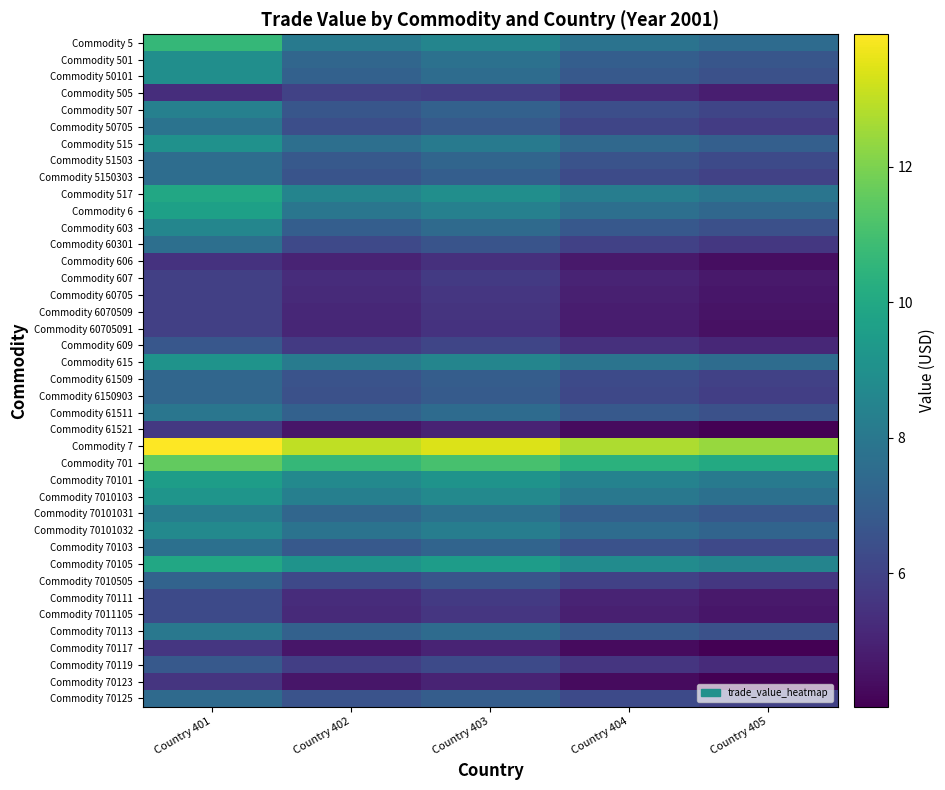

Reading left to right, list all the values displayed in this chart.

Commodity 5: Country 401=10.6	Country 402=8.1	Country 403=8.5	Country 404=7.8	Country 405=7.5
Commodity 501: Country 401=8.9	Country 402=7.3	Country 403=7.7	Country 404=7.0	Country 405=6.7
Commodity 50101: Country 401=8.9	Country 402=7.1	Country 403=7.6	Country 404=6.8	Country 405=6.5
Commodity 505: Country 401=5.3	Country 402=6.0	Country 403=5.9	Country 404=5.2	Country 405=4.9
Commodity 507: Country 401=8.3	Country 402=6.7	Country 403=7.1	Country 404=6.4	Country 405=6.1
Commodity 50705: Country 401=7.8	Country 402=6.4	Country 403=6.8	Country 404=6.1	Country 405=5.8
Commodity 515: Country 401=9.0	Country 402=7.7	Country 403=8.1	Country 404=7.4	Country 405=7.0
Commodity 51503: Country 401=7.6	Country 402=6.8	Country 403=7.2	Country 404=6.6	Country 405=6.2
Commodity 5150303: Country 401=7.6	Country 402=6.6	Country 403=7.0	Country 404=6.3	Country 405=6.0
Commodity 517: Country 401=10.0	Country 402=8.5	Country 403=8.9	Country 404=8.2	Country 405=7.9
Commodity 6: Country 401=9.7	Country 402=7.9	Country 403=8.3	Country 404=7.7	Country 405=7.3
Commodity 603: Country 401=8.6	Country 402=7.0	Country 403=7.4	Country 404=6.7	Country 405=6.4
Commodity 60301: Country 401=7.6	Country 402=6.2	Country 403=6.6	Country 404=5.9	Country 405=5.6
Commodity 606: Country 401=5.5	Country 402=5.0	Country 403=5.4	Country 404=4.7	Country 405=4.4
Commodity 607: Country 401=5.9	Country 402=5.3	Country 403=5.7	Country 404=5.0	Country 405=4.7
Commodity 60705: Country 401=5.9	Country 402=5.2	Country 403=5.6	Country 404=4.9	Country 405=4.6
Commodity 6070509: Country 401=5.9	Country 402=5.1	Country 403=5.5	Country 404=4.8	Country 405=4.5
Commodity 60705091: Country 401=5.9	Country 402=5.1	Country 403=5.5	Country 404=4.8	Country 405=4.5
Commodity 609: Country 401=6.7	Country 402=5.7	Country 403=6.1	Country 404=5.4	Country 405=5.1
Commodity 615: Country 401=9.1	Country 402=8.2	Country 403=8.6	Country 404=7.9	Country 405=7.6
Commodity 61509: Country 401=7.3	Country 402=6.6	Country 403=7.0	Country 404=6.3	Country 405=6.0
Commodity 6150903: Country 401=7.3	Country 402=6.5	Country 403=6.9	Country 404=6.2	Country 405=5.9
Commodity 61511: Country 401=7.9	Country 402=7.1	Country 403=7.5	Country 404=6.8	Country 405=6.5
Commodity 61521: Country 401=5.7	Country 402=4.6	Country 403=5.0	Country 404=4.3	Country 405=4.0
Commodity 7: Country 401=14.0	Country 402=13.0	Country 403=13.4	Country 404=12.7	Country 405=12.4
Commodity 701: Country 401=11.6	Country 402=10.6	Country 403=11.1	Country 404=10.4	Country 405=10.0
Commodity 70101: Country 401=9.6	Country 402=8.7	Country 403=9.1	Country 404=8.4	Country 405=8.1
Commodity 7010103: Country 401=9.2	Country 402=8.3	Country 403=8.7	Country 404=8.0	Country 405=7.7
Commodity 70101031: Country 401=8.2	Country 402=7.3	Country 403=7.7	Country 404=7.0	Country 405=6.7
Commodity 70101032: Country 401=8.7	Country 402=7.8	Country 403=8.2	Country 404=7.5	Country 405=7.2
Commodity 70103: Country 401=7.7	Country 402=6.8	Country 403=7.2	Country 404=6.5	Country 405=6.2
Commodity 70105: Country 401=10.0	Country 402=9.1	Country 403=9.5	Country 404=8.8	Country 405=8.5
Commodity 7010505: Country 401=7.2	Country 402=6.2	Country 403=6.6	Country 404=5.9	Country 405=5.6
Commodity 70111: Country 401=6.3	Country 402=5.3	Country 403=5.7	Country 404=5.0	Country 405=4.7
Commodity 7011105: Country 401=6.3	Country 402=5.2	Country 403=5.6	Country 404=4.9	Country 405=4.6
Commodity 70113: Country 401=8.0	Country 402=7.1	Country 403=7.5	Country 404=6.8	Country 405=6.5
Commodity 70117: Country 401=5.6	Country 402=4.6	Country 403=5.0	Country 404=4.3	Country 405=4.0
Commodity 70119: Country 401=6.8	Country 402=5.9	Country 403=6.3	Country 404=5.6	Country 405=5.3
Commodity 70123: Country 401=5.6	Country 402=4.6	Country 403=5.0	Country 404=4.3	Country 405=4.0
Commodity 70125: Country 401=7.4	Country 402=6.6	Country 403=7.0	Country 404=6.3	Country 405=6.0